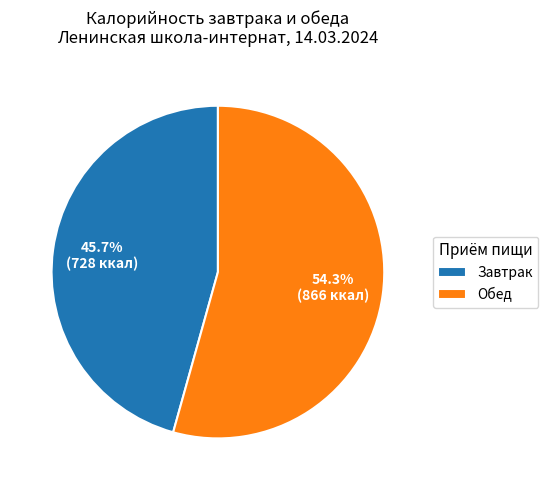

Rank the categories by value from lowest to highest.

Завтрак, Обед